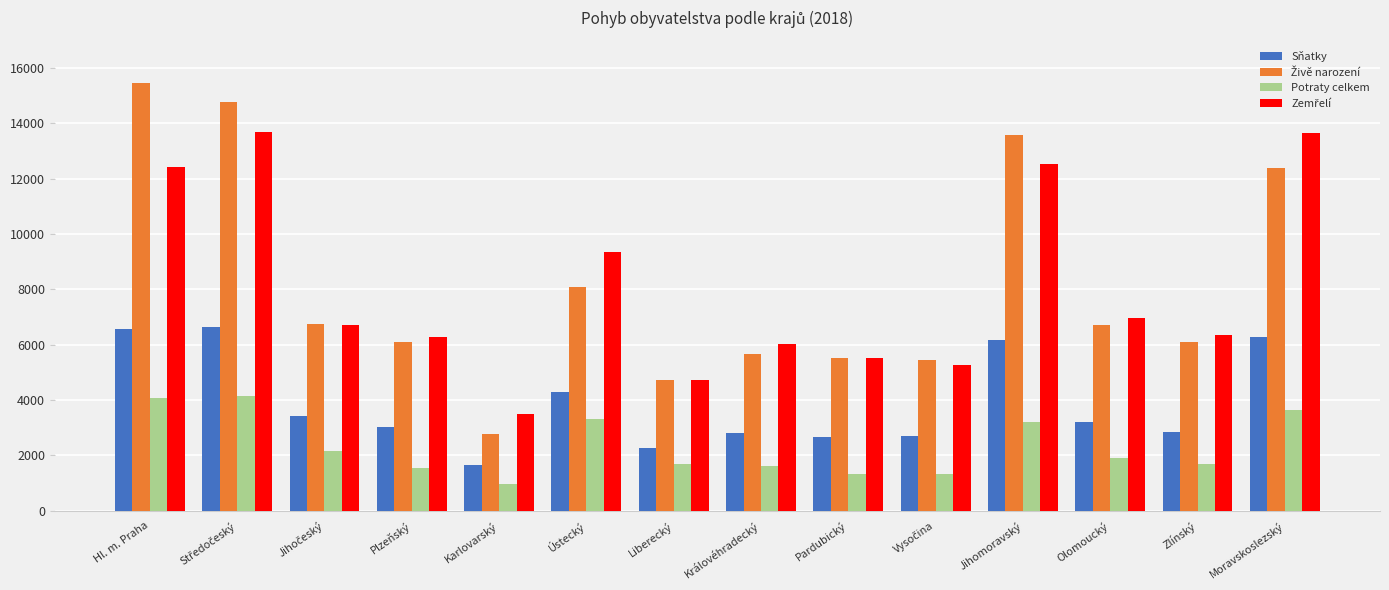

What is the spread (max minus min) of values at Zlínský?

4660